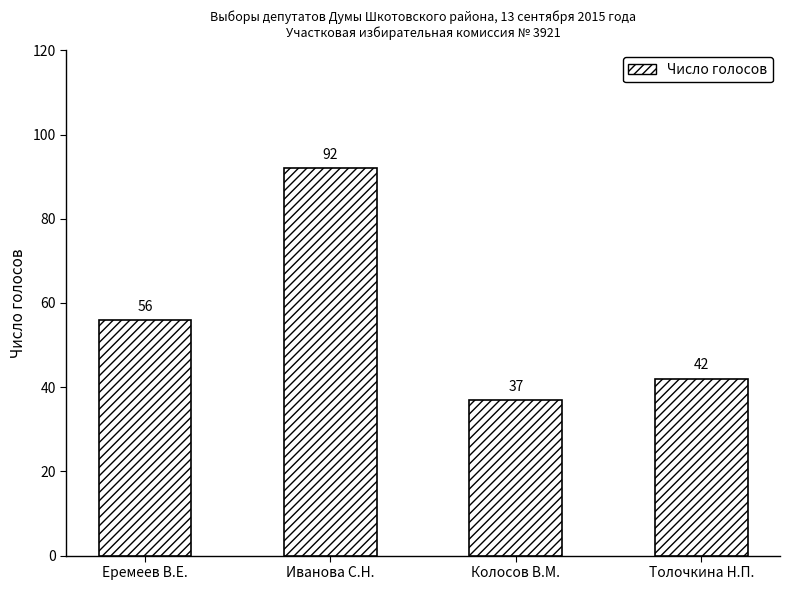

Does the chart contain stacked bars?

No